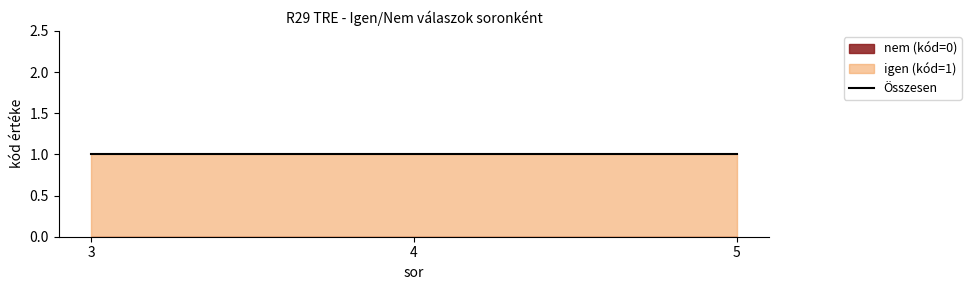

Reading left to right, extract all data points from this chart.

igen (kód=1): 3=1	4=1	5=1
nem (kód=0): 3=0	4=0	5=0